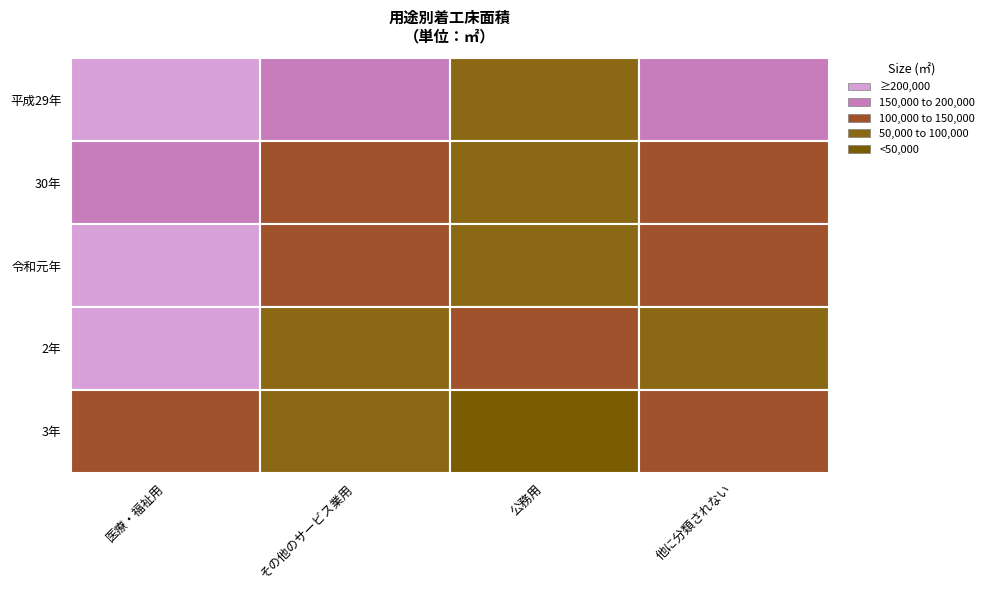

Reading left to right, list all the values displayed in this chart.

医療，福祉用_床面積: 240251	173665	254048	218463	139862
その他のサービス業用_床面積: 175975	141731	101497	77640	63454
公務用_床面積: 73812	74404	79062	100561	27307
他に分類されない_床面積: 151652	124703	121937	75683	120572